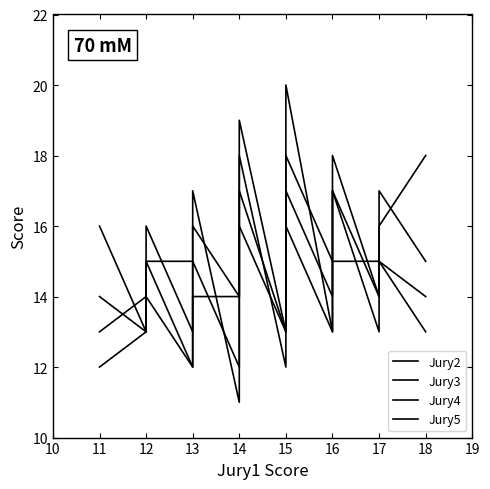

Is this an area chart (filled region under the line)?

No